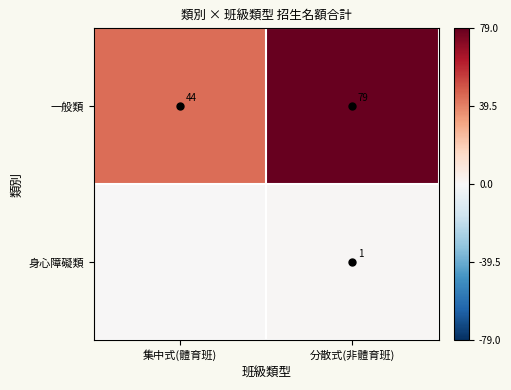

How many series are shown in this chart?

2